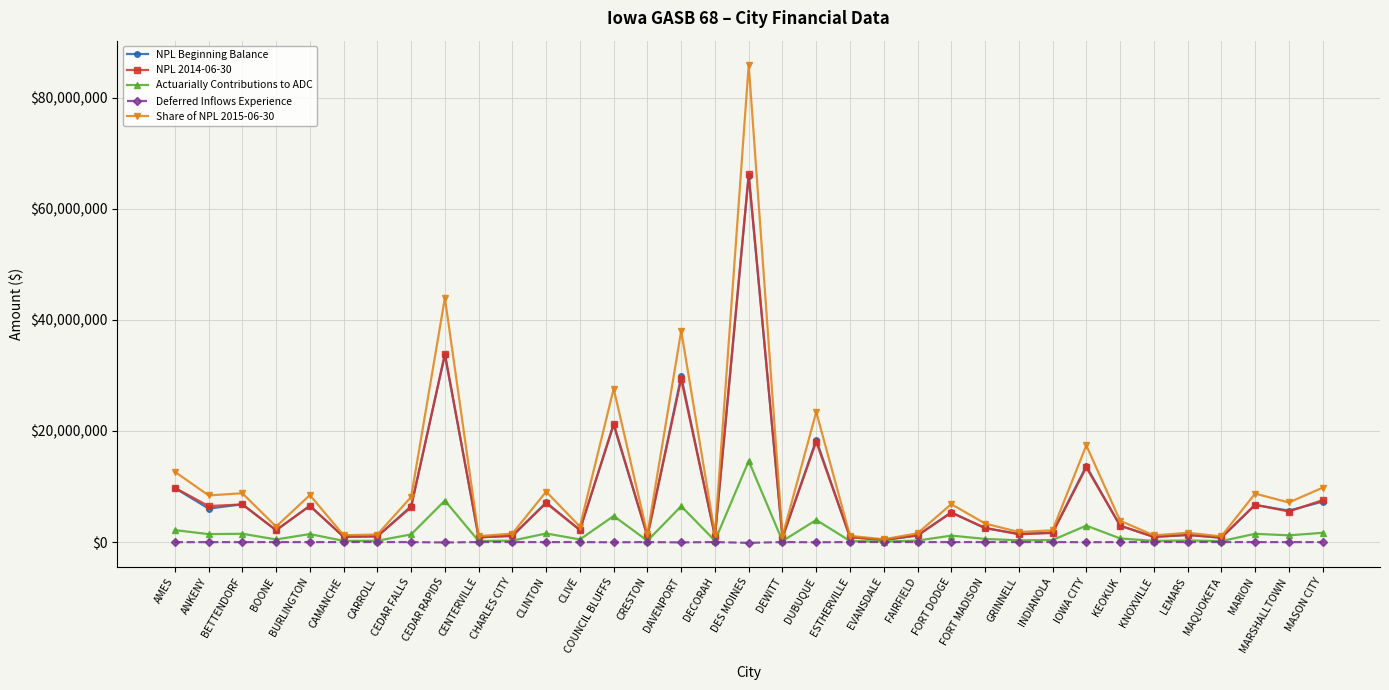

Is the value of Actuarially Contributions to ADC at DEWITT greater than the value of Share of NPL 2015-06-30 at COUNCIL BLUFFS?

No